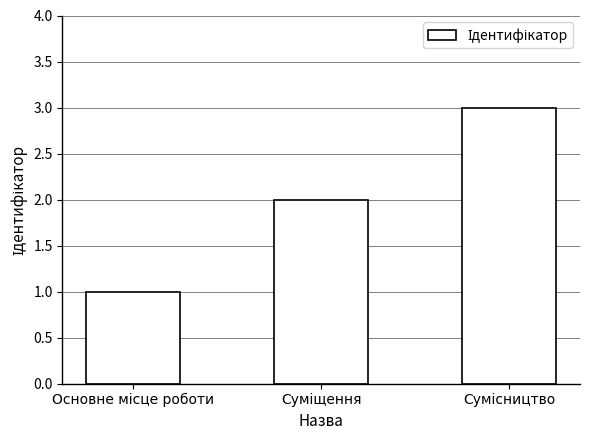

What is the maximum value shown in the chart?

3